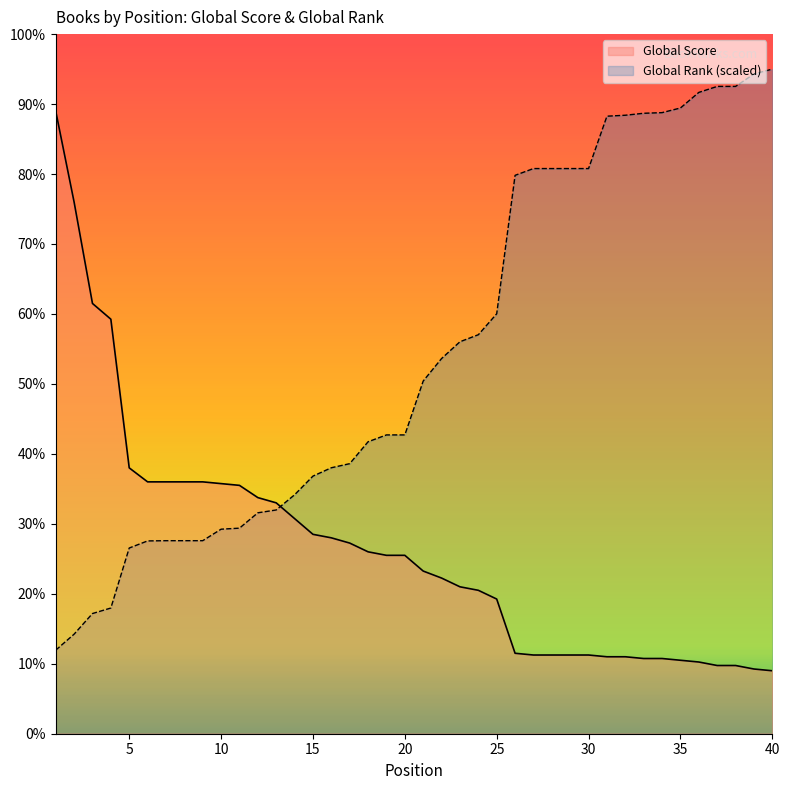

What is the difference between the Global Rank (scaled) values at 2 and 9?

53.4